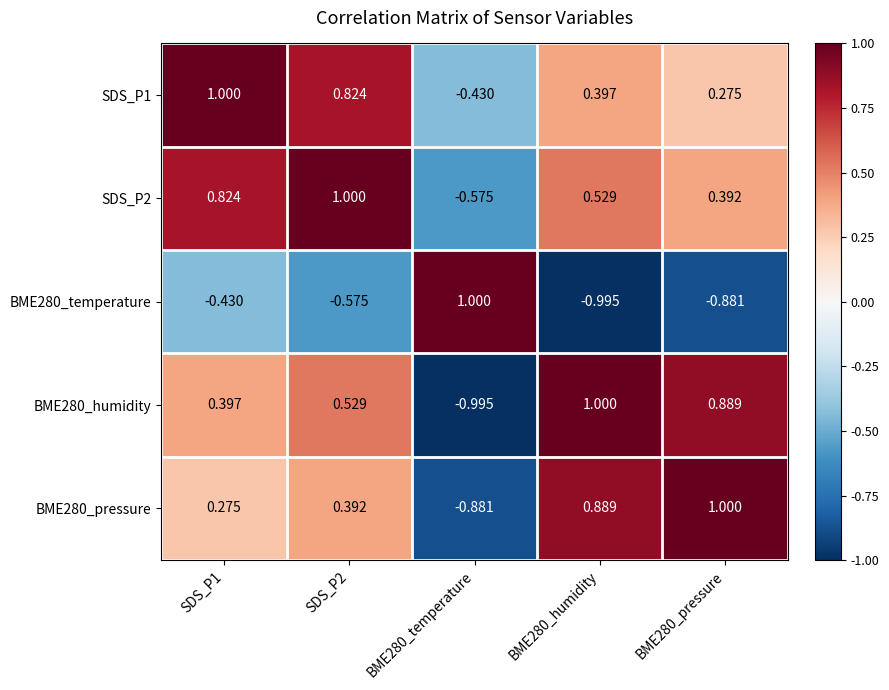

Is the value of SDS_P1 at BME280_humidity greater than the value of BME280_temperature at SDS_P2?

Yes